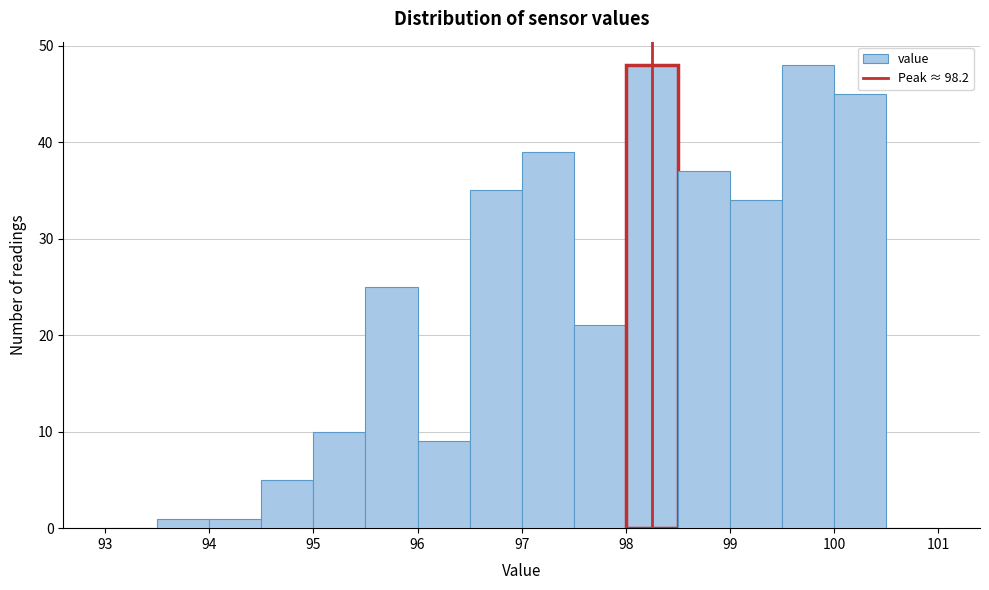

How tall is the bar that spans 100.0 to 100.5 on the x-axis? The values are not printed on the chart, so give them approximately, as read against the axis.

45